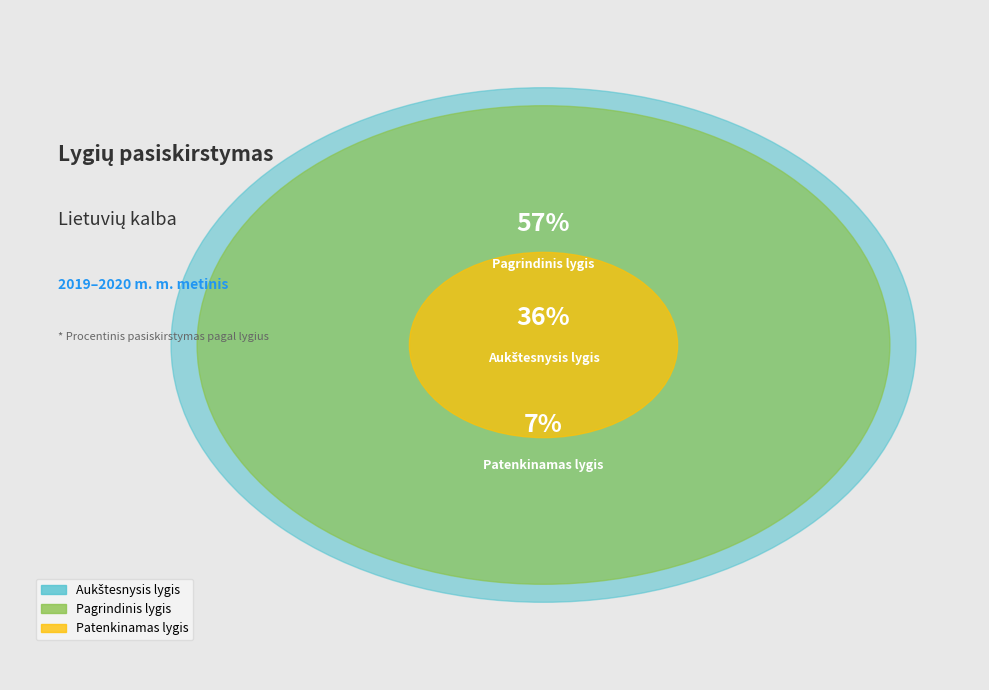

Count the number of slices in the pie.

3